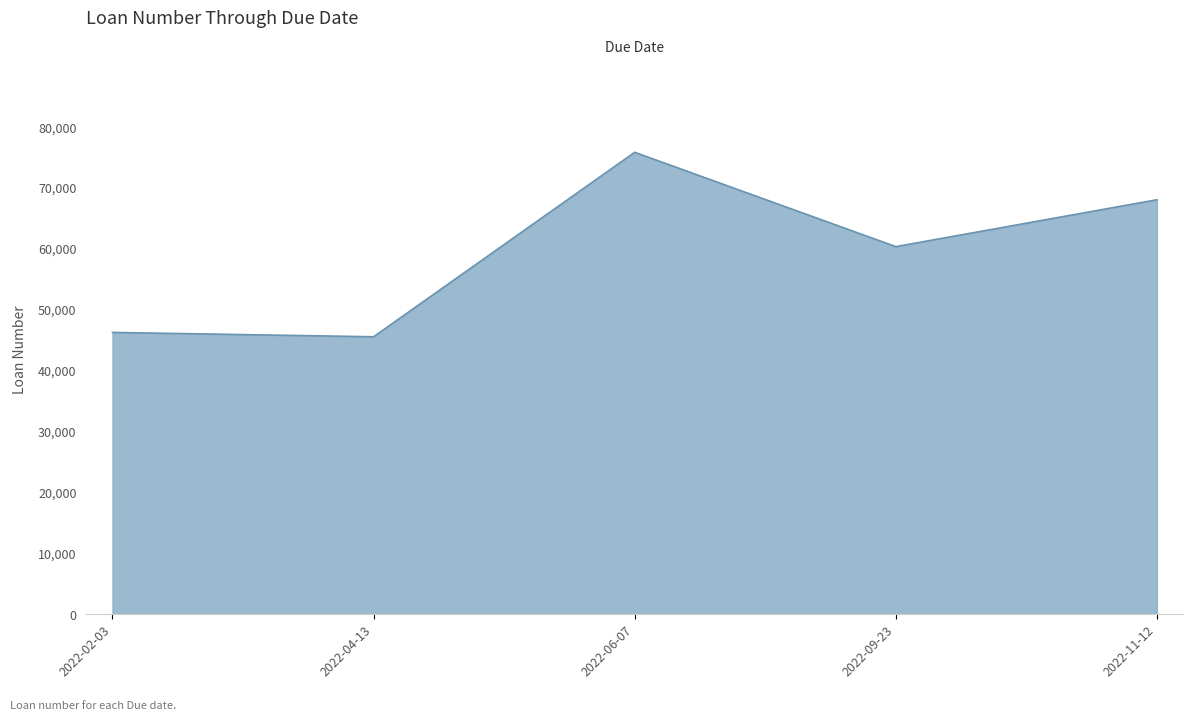

Reading left to right, extract all data points from this chart.

2022-02-03=46242	2022-04-13=45527	2022-06-07=75790	2022-09-23=60316	2022-11-12=68007